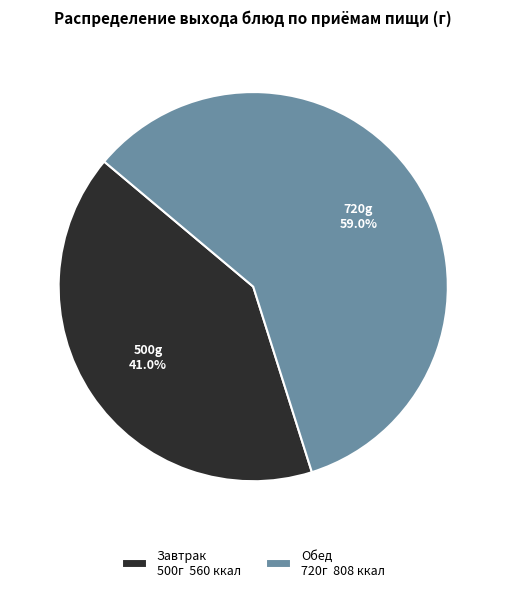

Rank the categories by value from highest to lowest.

Обед, Завтрак